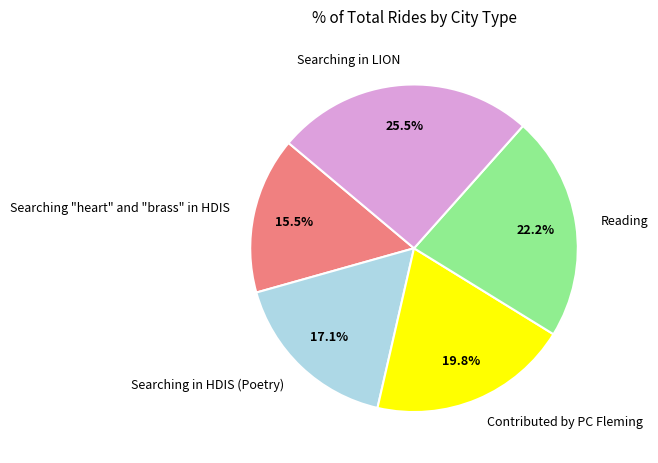

True or false: Contributed by PC Fleming accounts for 8% of the total.

False